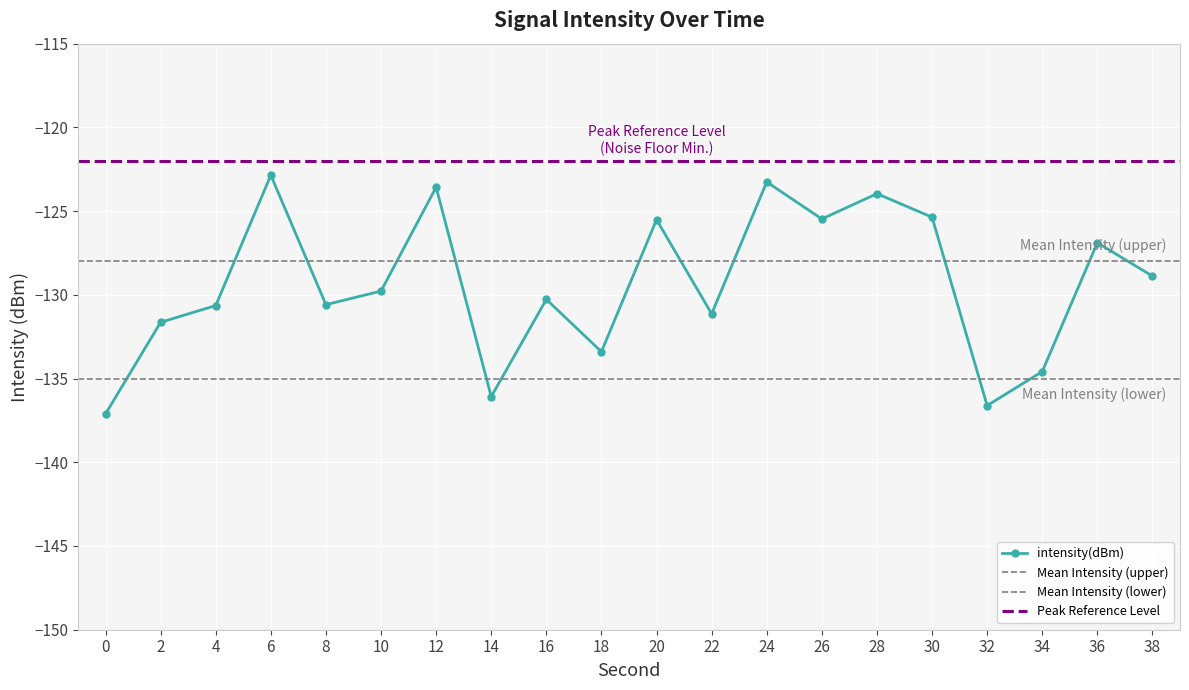

Where is the data nearest to the value -129?

38